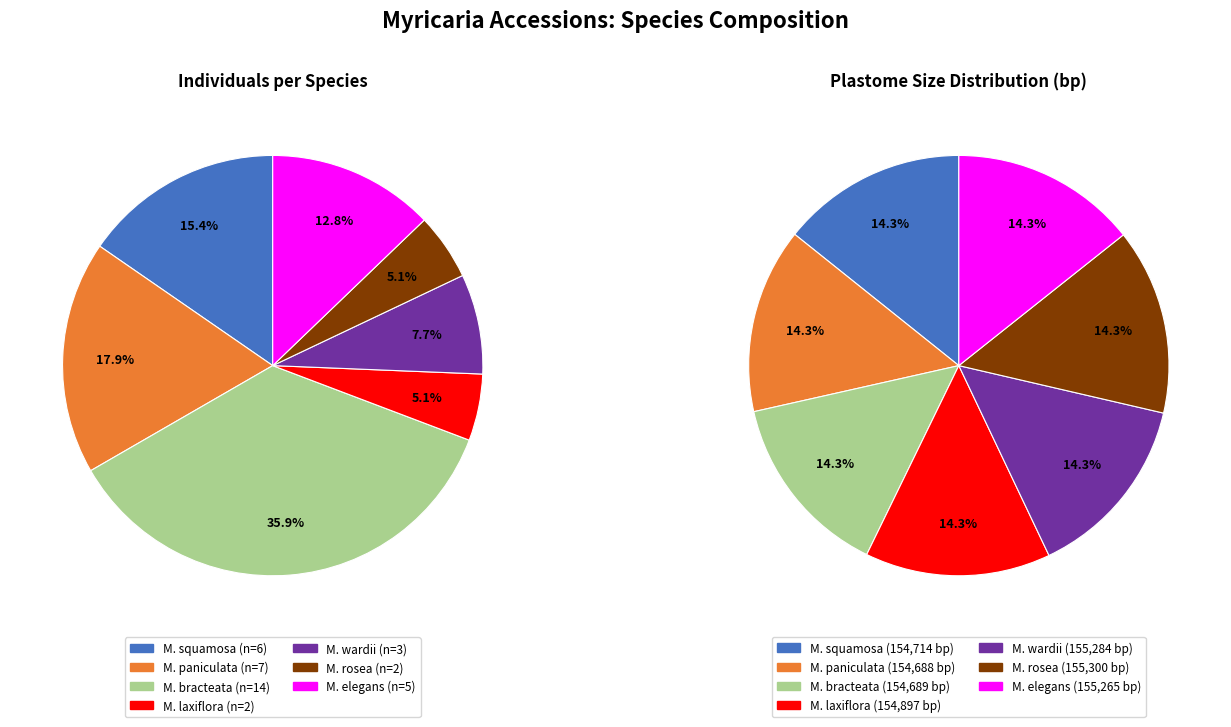

To the nearest percent, what is the difference between the M. squamosa and M. elegans slice percentages?

3%